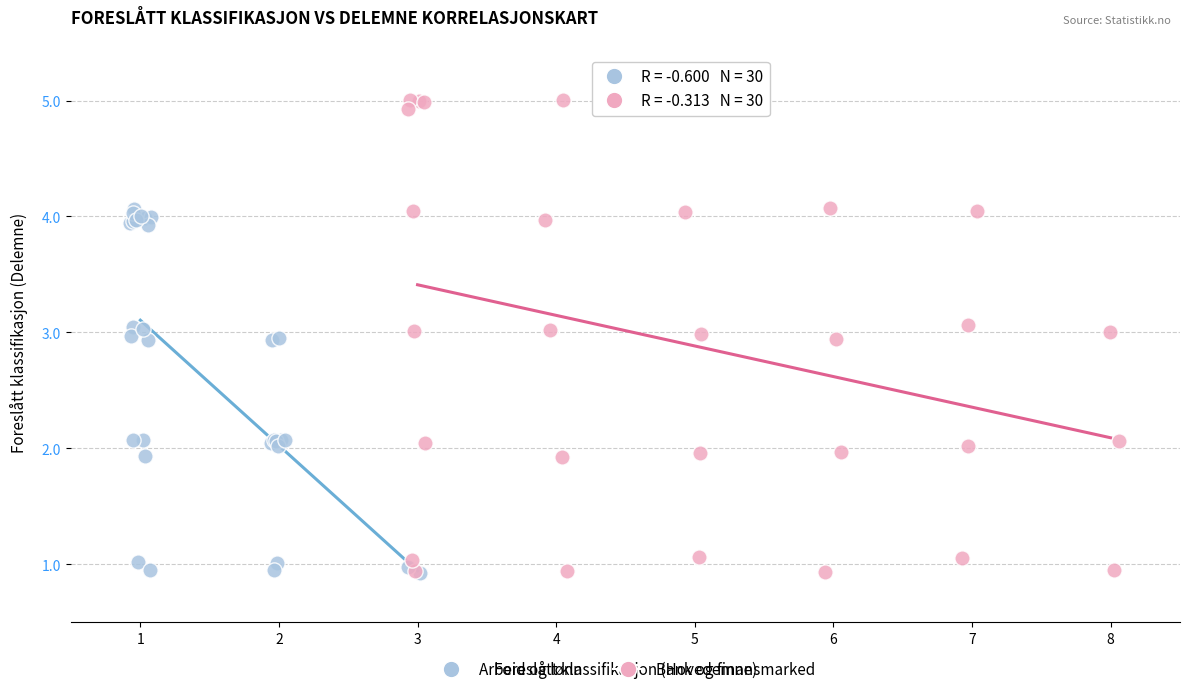

Which series has the widest spread of Y values?

Bank og finansmarked